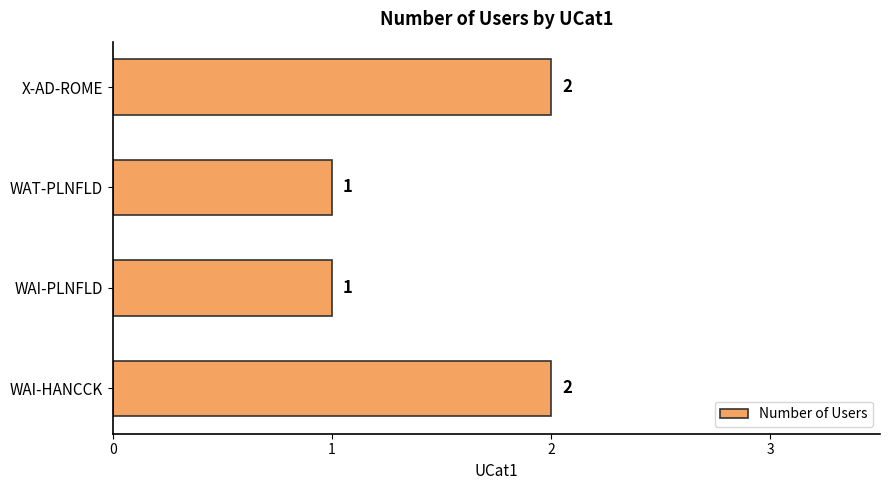

Count the values in the range 1 to 2.

4